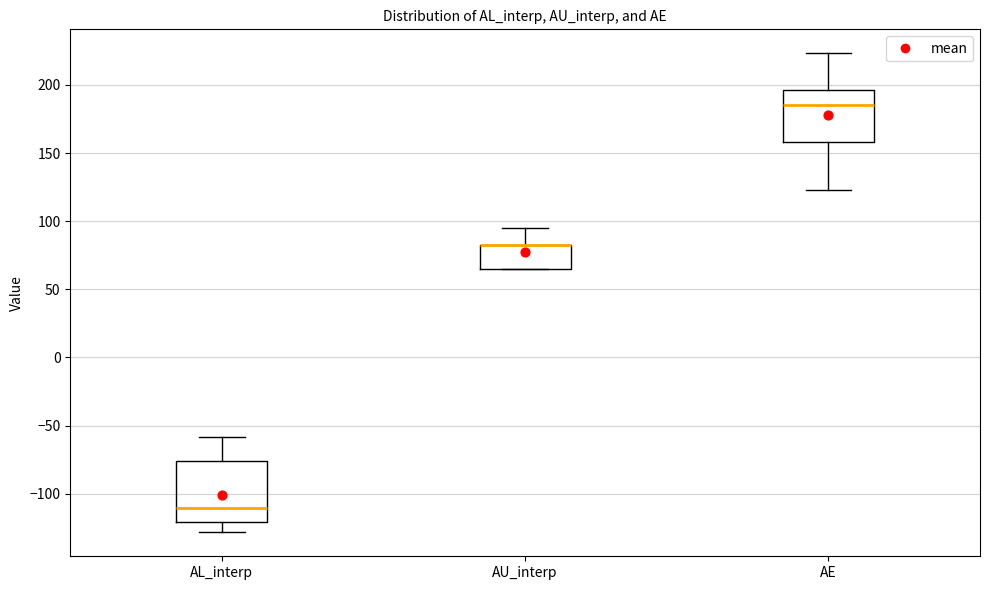

Reading left to right, read every box against the y-axis: the position of its median line, the range the box covers, and the ends of its whiskers. The values are not printed on the chart, so give them approximately, as read against the axis.

AL_interp: median -110, box -120 to -75, whiskers -130 to -60
AU_interp: median 80 (drawn on the box's upper edge), box 65 to 80, whiskers 65 to 95
AE: median 185, box 160 to 195, whiskers 125 to 225